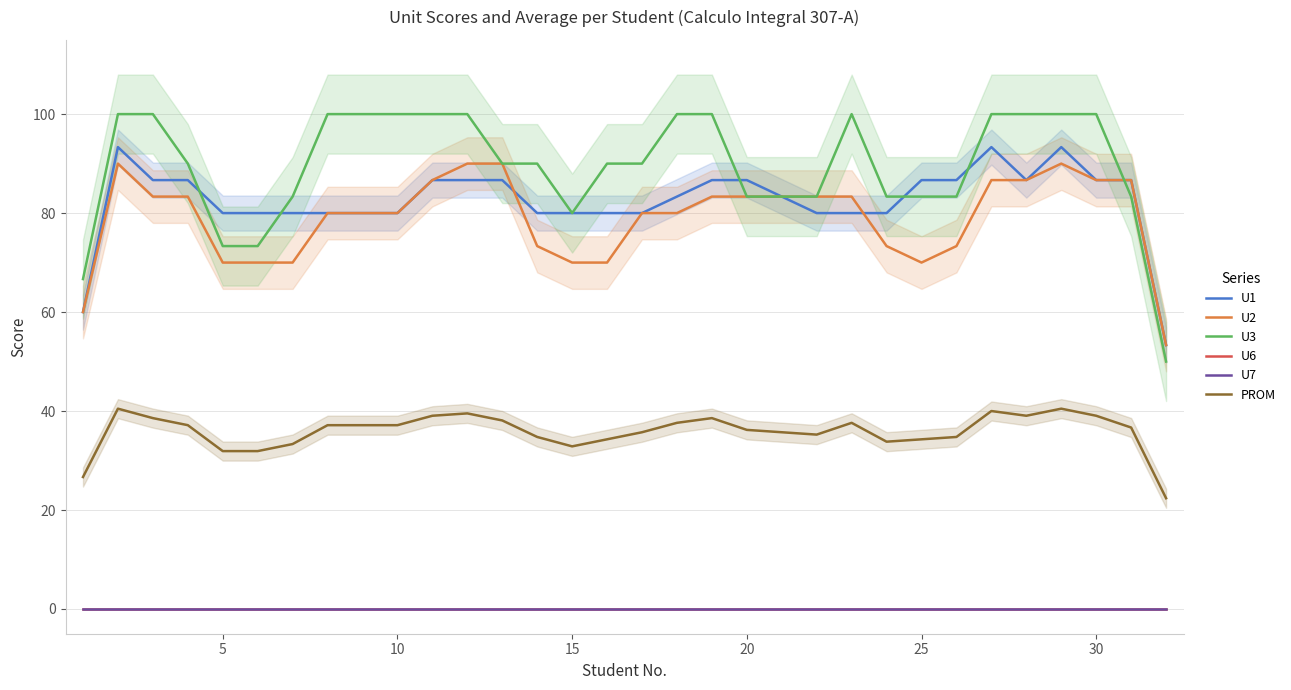

Reading right to left, transcribe all the data shown in this chart.

U1: 53.3	86.7	86.7	93.3	86.7	93.3	86.7	86.7	80.0	80.0	80.0	83.3	86.7	86.7	83.3	80.0	80.0	80.0	80.0	86.7	86.7	86.7	80.0	80.0	80.0	80.0	80.0	80.0	86.7	86.7	93.3	60.0
U2: 53.3	86.7	86.7	90.0	86.7	86.7	73.3	70.0	73.3	83.3	83.3	83.3	83.3	83.3	80.0	80.0	70.0	70.0	73.3	90.0	90.0	86.7	80.0	80.0	80.0	70.0	70.0	70.0	83.3	83.3	90.0	60.0
U3: 50.0	83.3	100.0	100.0	100.0	100.0	83.3	83.3	83.3	100.0	83.3	83.3	83.3	100.0	100.0	90.0	90.0	80.0	90.0	90.0	100.0	100.0	100.0	100.0	100.0	83.3	73.3	73.3	90.0	100.0	100.0	66.7
U6: 0.0	0.0	0.0	0.0	0.0	0.0	0.0	0.0	0.0	0.0	0.0	0.0	0.0	0.0	0.0	0.0	0.0	0.0	0.0	0.0	0.0	0.0	0.0	0.0	0.0	0.0	0.0	0.0	0.0	0.0	0.0	0.0
U7: 0.0	0.0	0.0	0.0	0.0	0.0	0.0	0.0	0.0	0.0	0.0	0.0	0.0	0.0	0.0	0.0	0.0	0.0	0.0	0.0	0.0	0.0	0.0	0.0	0.0	0.0	0.0	0.0	0.0	0.0	0.0	0.0
PROM: 22.4	36.7	39.0	40.5	39.0	40.0	34.8	34.3	33.8	37.6	35.2	35.7	36.2	38.6	37.6	35.7	34.3	32.9	34.8	38.1	39.5	39.0	37.1	37.1	37.1	33.3	31.9	31.9	37.1	38.6	40.5	26.7